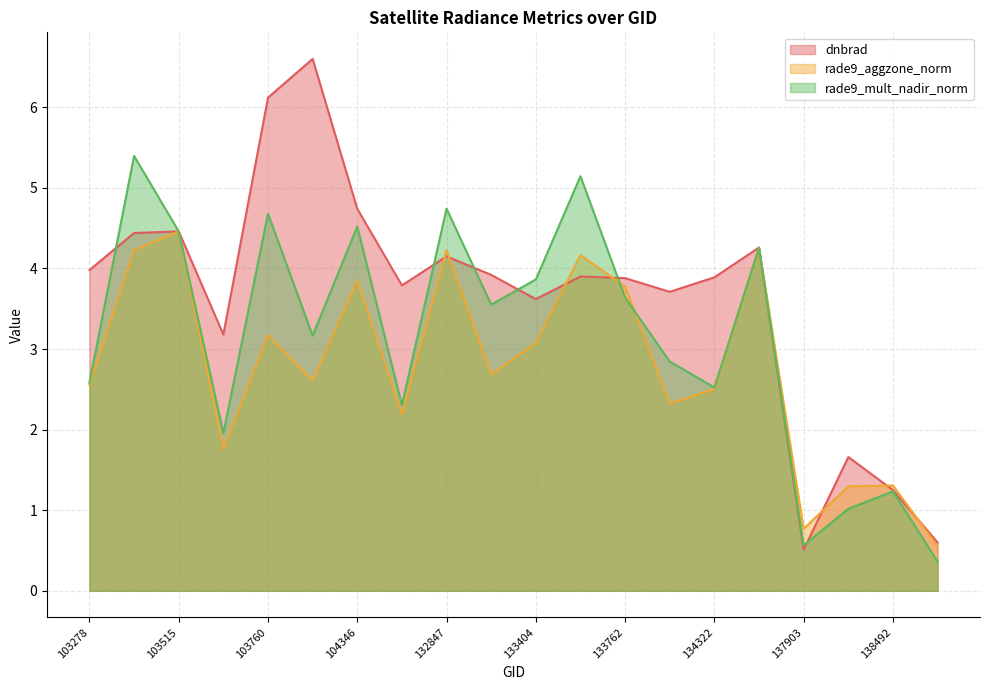

Count the number of data series in this chart.

3